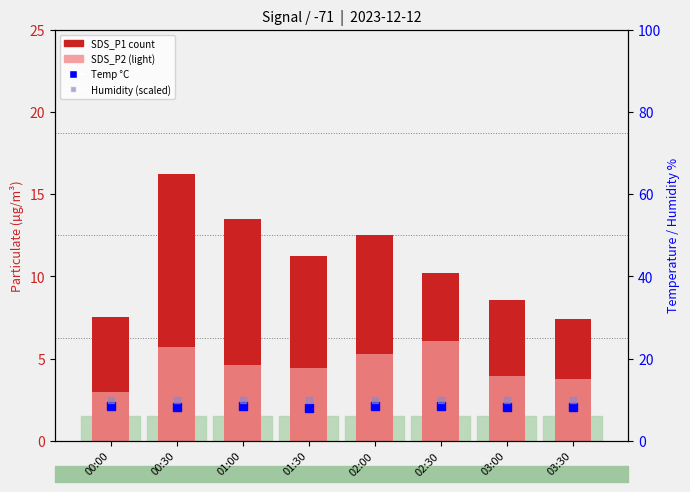

Rank the series by their maximum value, from lowest to highest.

SDS_P2, Temp (°C), Humidity (scaled), SDS_P1